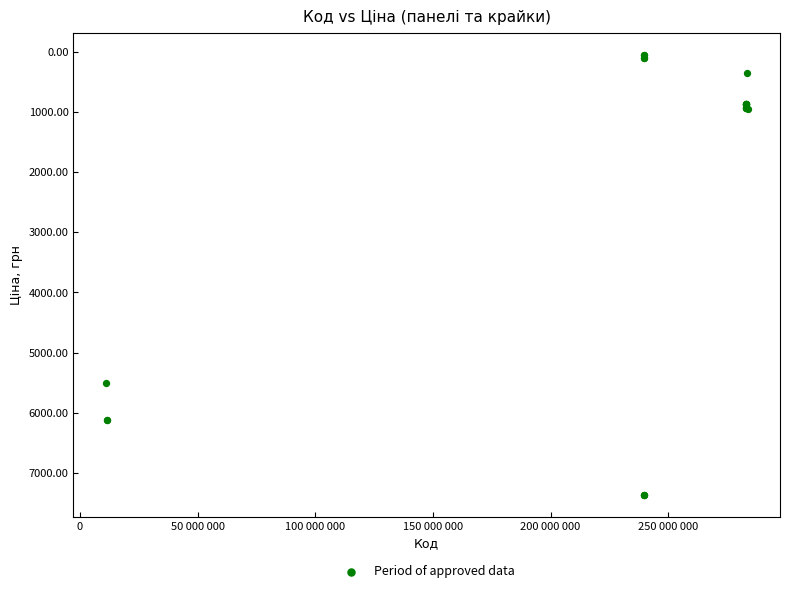

What Y value in the scatter plot is closest to 3707?

5497.3